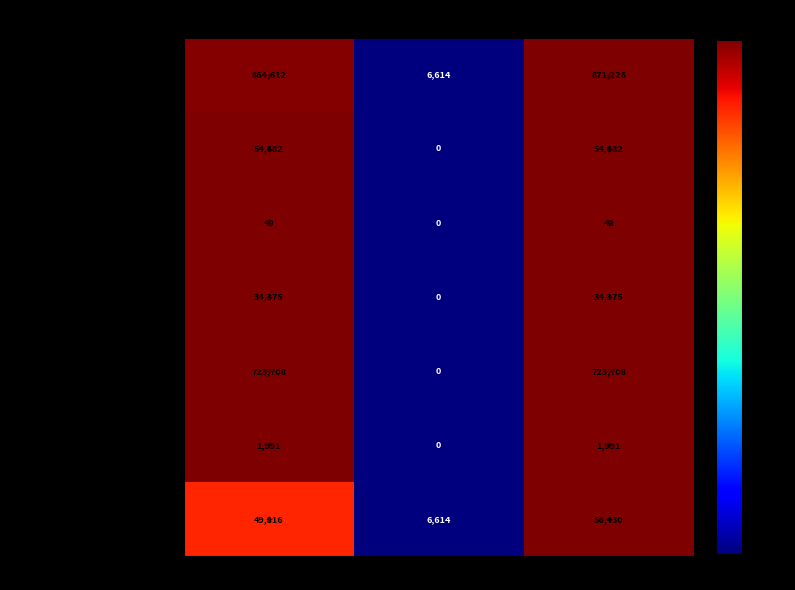

Read the 6 Donacije value at Plan za 2024..

1991